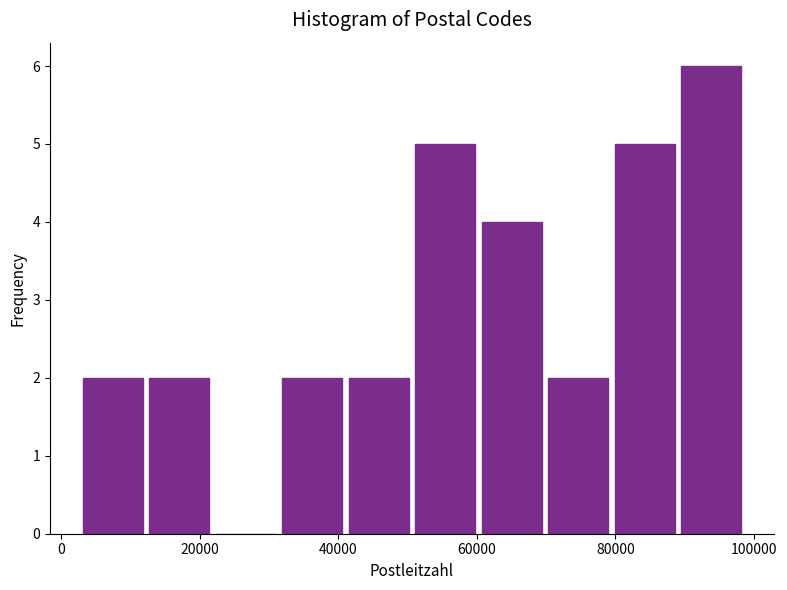

Reading left to right, transcribe this chart: for each bar, give the range it covers on the x-axis and its height. Neither the bar edges nor the heights are printed on the chart, so give them approximately, as read against the axes.

2000 to 12000: 2
12000 to 22000: 2
22000 to 32000: 0
32000 to 42000: 2
42000 to 50000: 2
50000 to 60000: 5
60000 to 70000: 4
70000 to 80000: 2
80000 to 90000: 5
90000 to 98000: 6